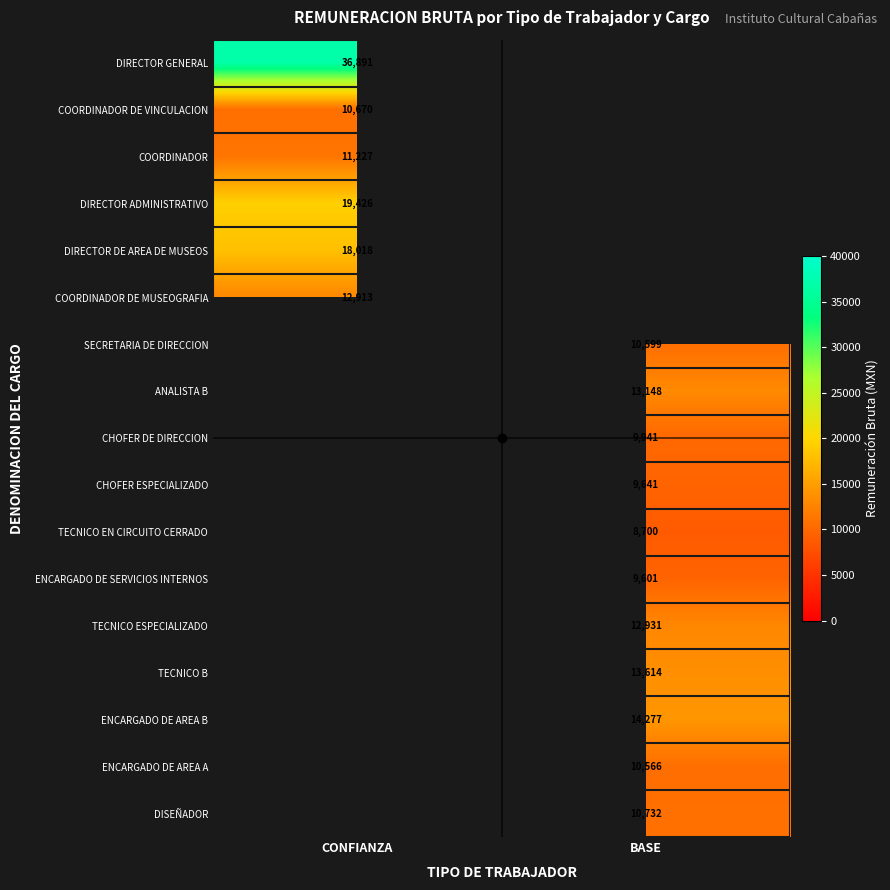

Is the value of ENCARGADO DE SERVICIOS INTERNOS at BASE greater than the value of COORDINADOR DE MUSEOGRAFIA at CONFIANZA?

No